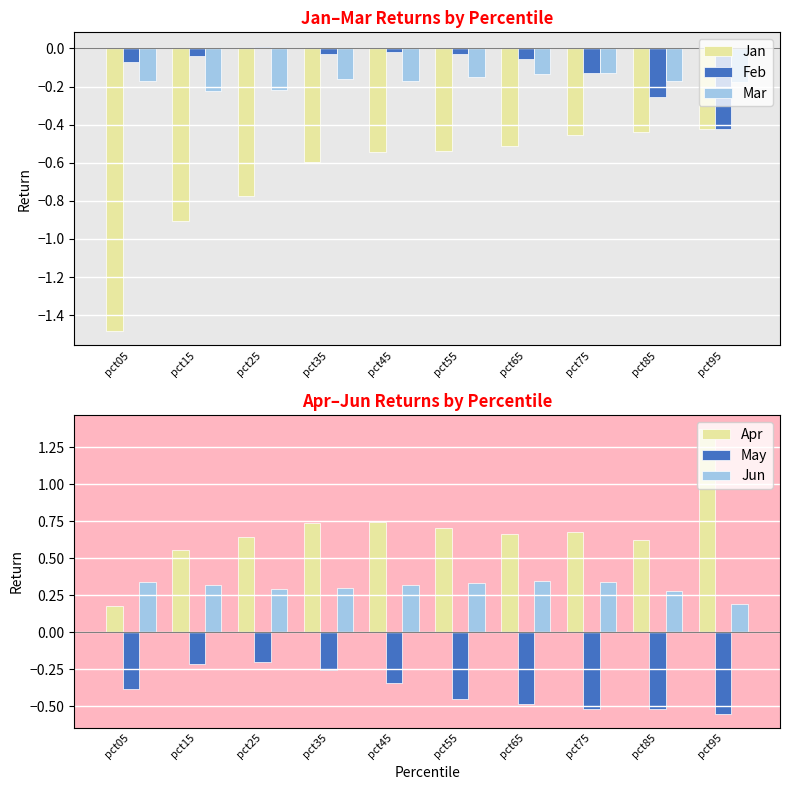

How many values in the Feb series are below 0?

9